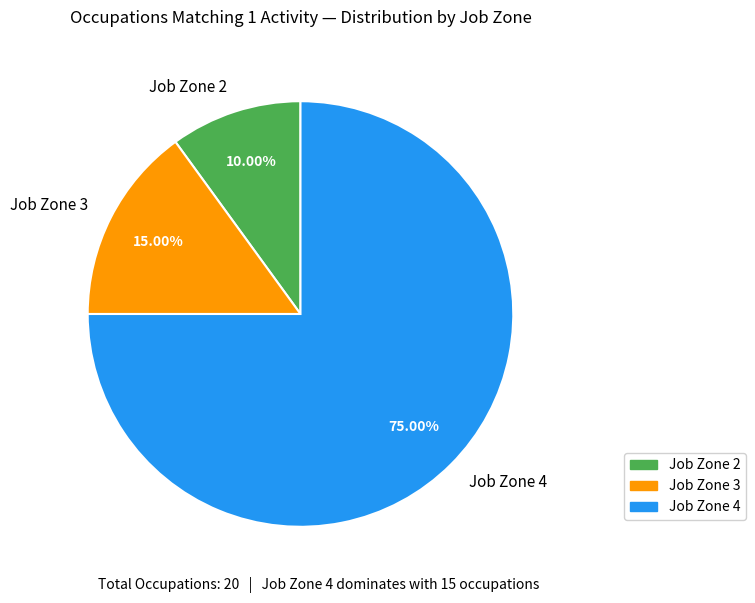

Rank the categories by value from highest to lowest.

Job Zone 4, Job Zone 3, Job Zone 2